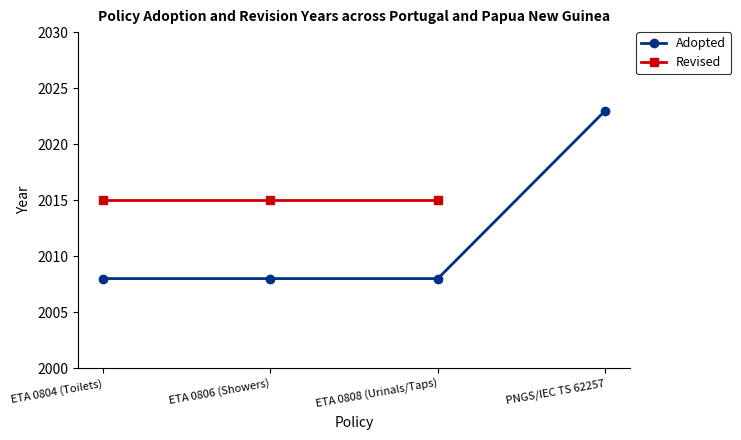

Which has a higher value, PNGS/IEC TS 62257 or ETA 0808 (Urinals/Taps)?

PNGS/IEC TS 62257